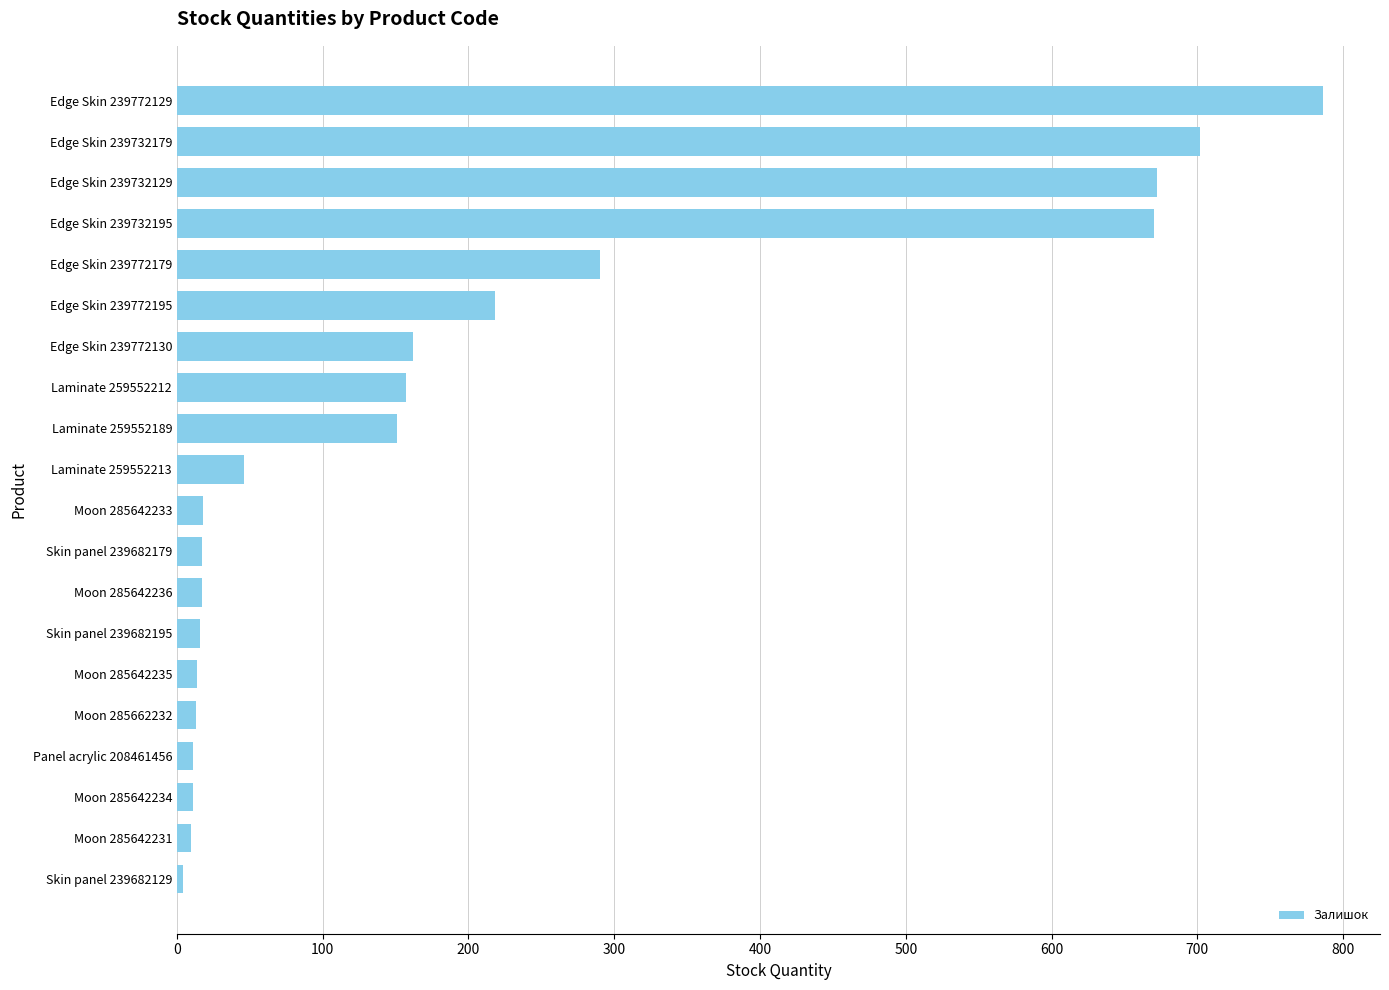

Which has a higher value, Edge Skin 239732129 or Skin panel 239682179?

Edge Skin 239732129